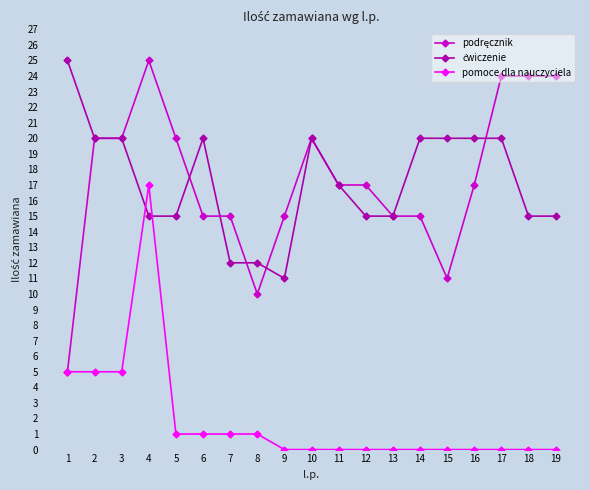

What is the greatest value displayed?

25